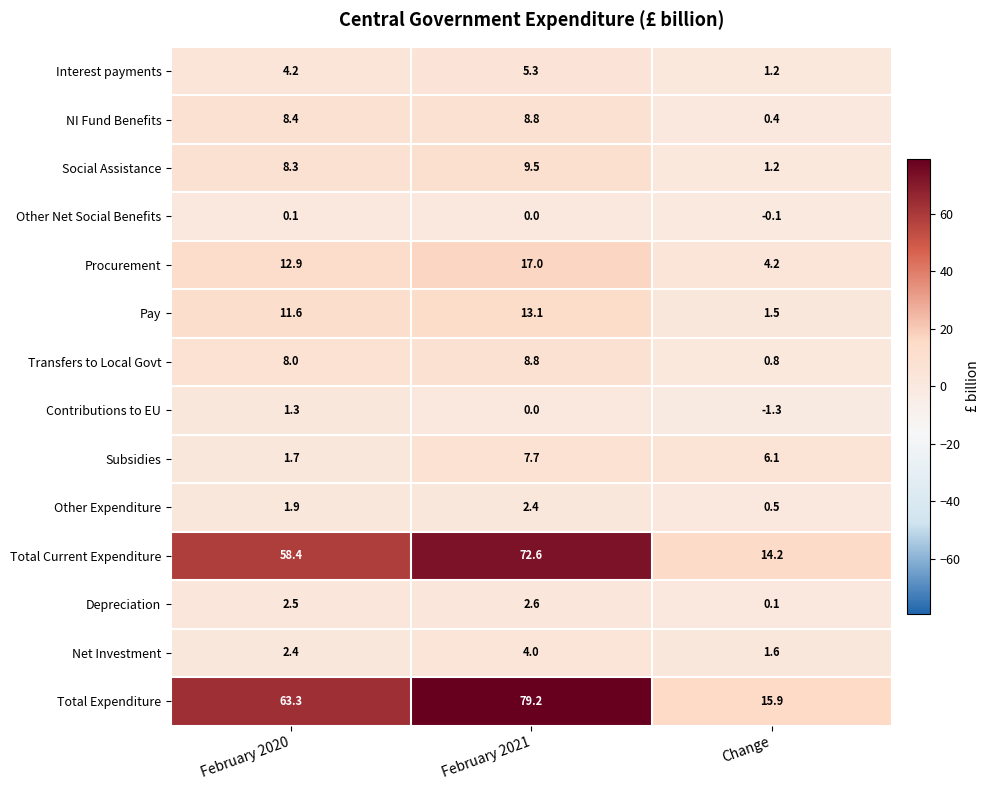

What is the maximum value shown in the chart?

79.2